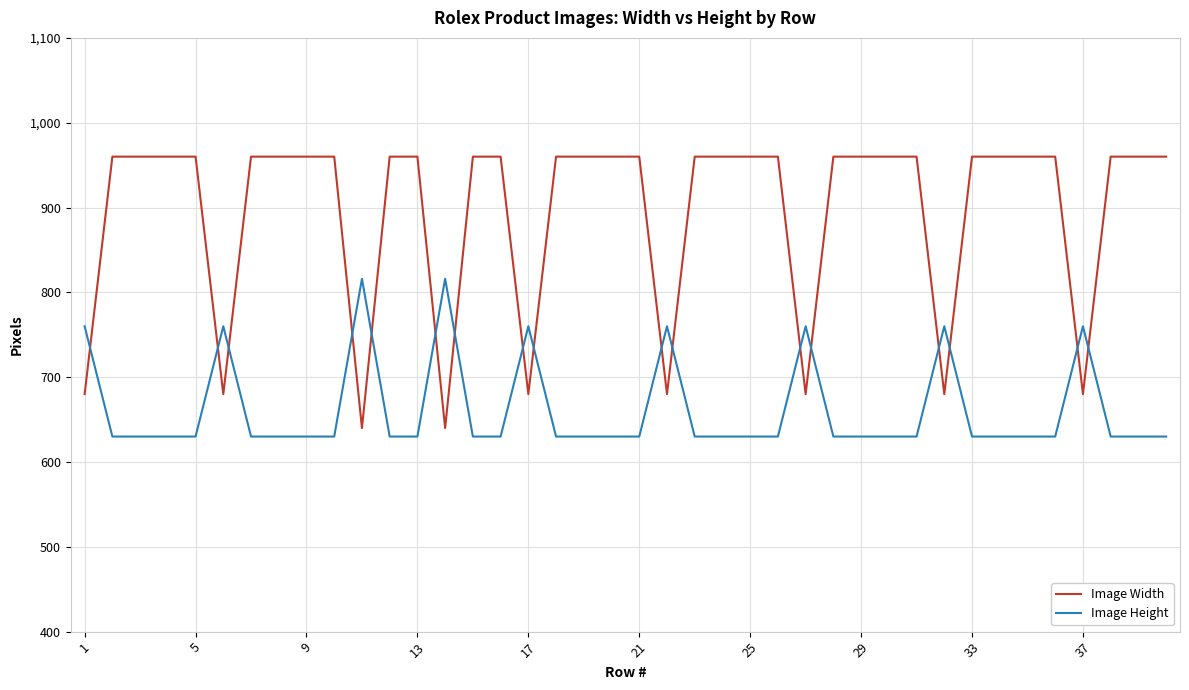

What is the difference between the second highest and minimum values in the Image Width series?

320